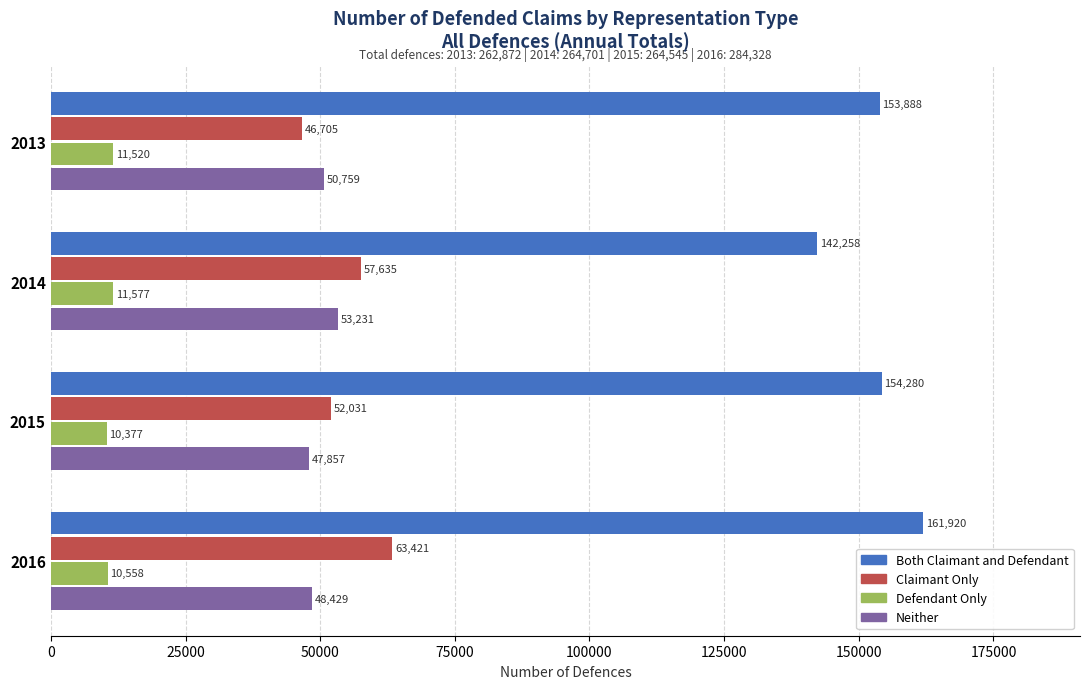

Read the Claimant Only value at 2014.

57635